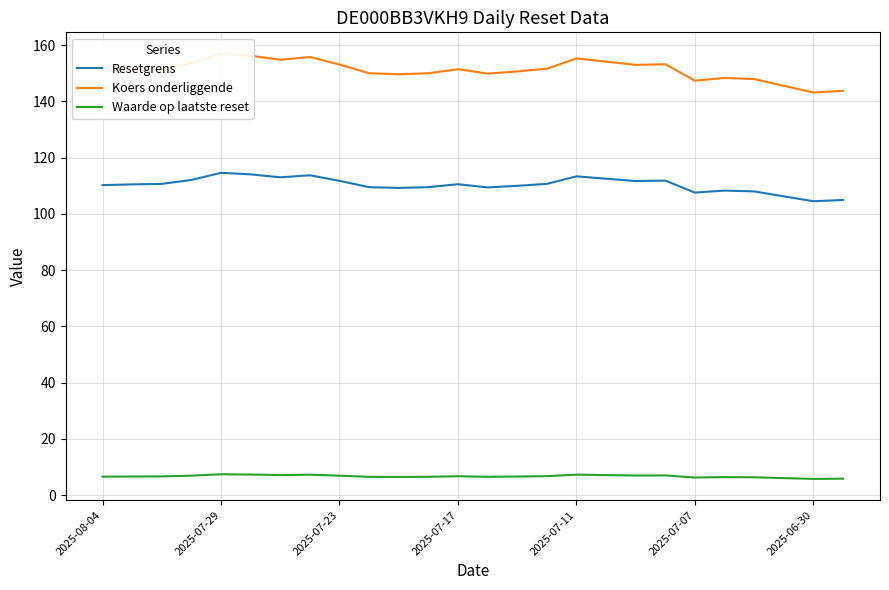

True or false: Waarde op laatste reset and Resetgrens intersect in this chart.

False